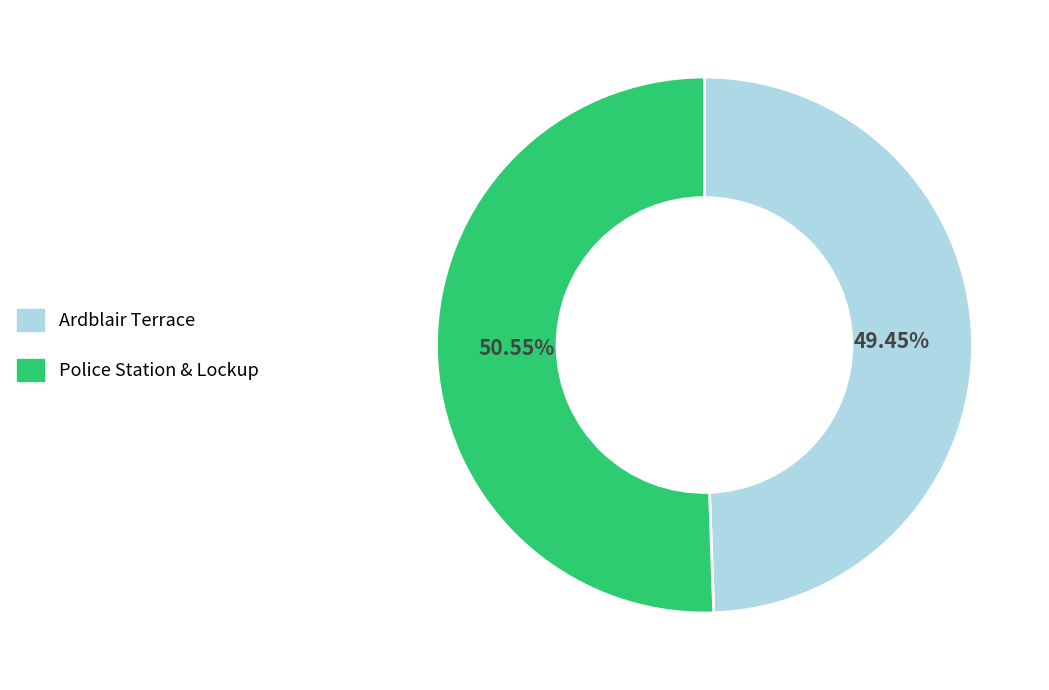

Is the sum of Police Station & Lockup and Ardblair Terrace greater than half?

Yes